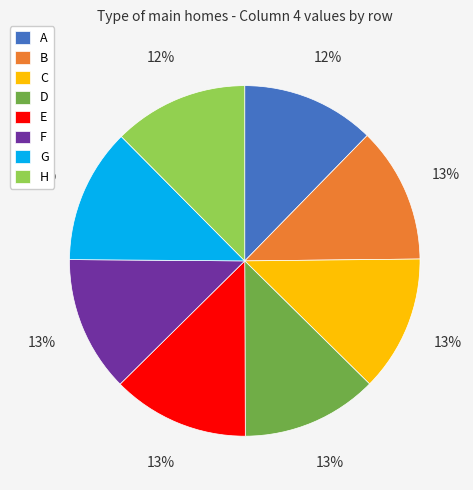

To the nearest percent, what percentage of the pie is B?

13%